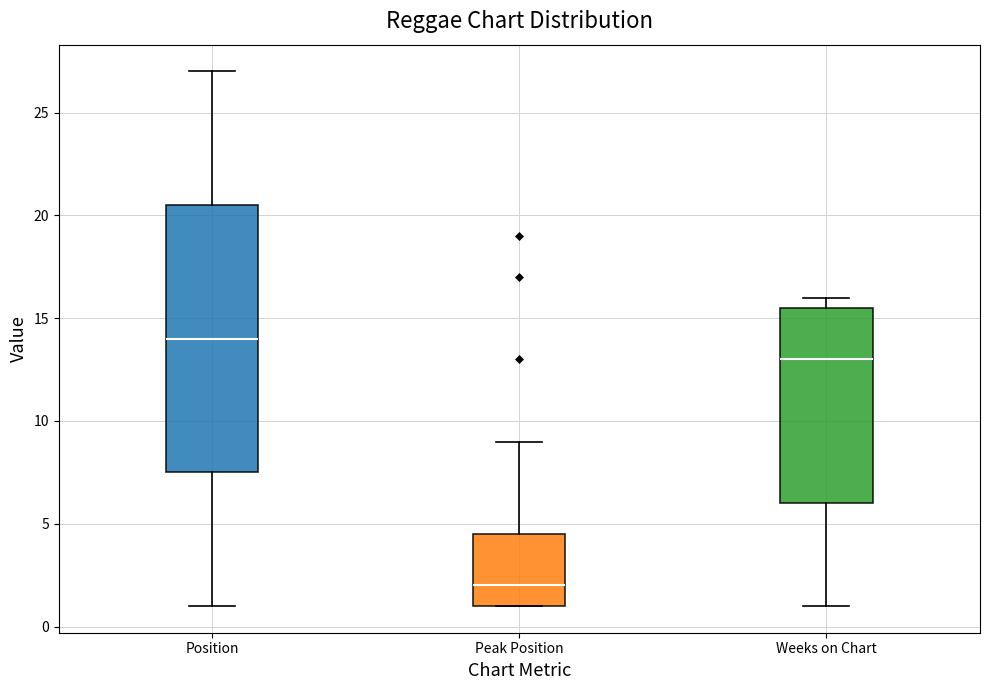

Comparing the boxes themselves (not the whiskers), which one is the tallest?

Position